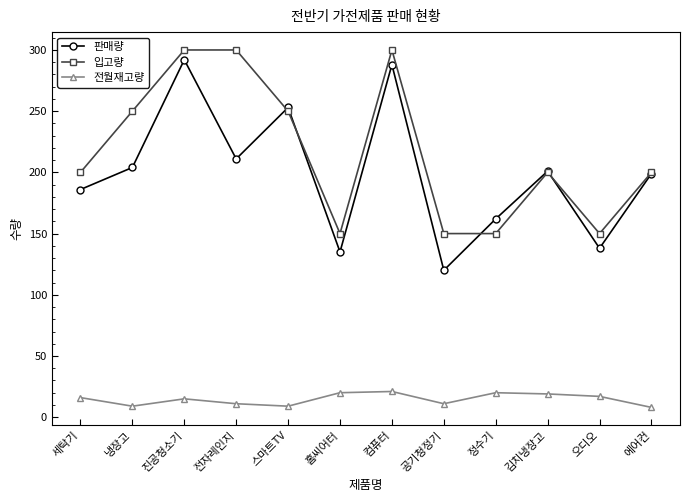

How many interior local valleys does the 판매량 series have?

4